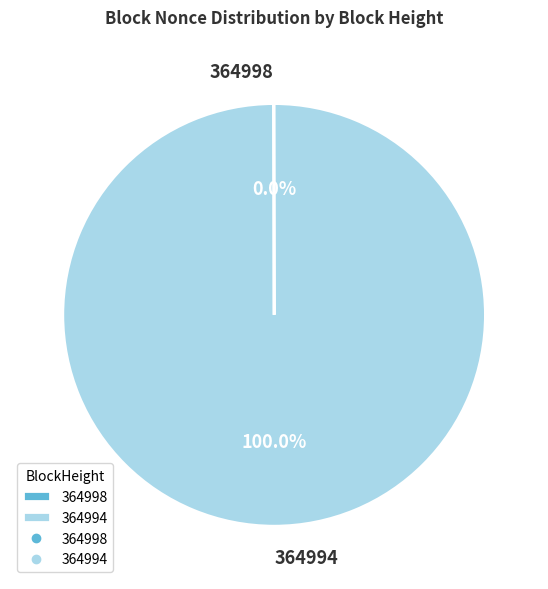

True or false: 364994 accounts for 90% of the total.

False